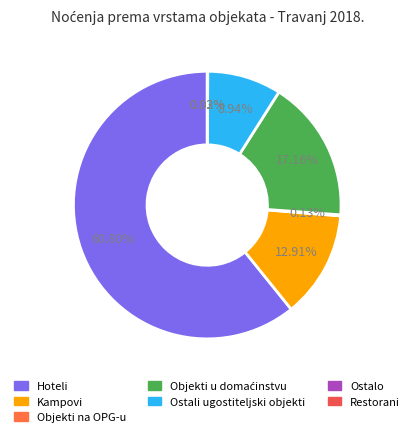

Is it true that Ostali ugostiteljski objekti is 9% of the pie?

True